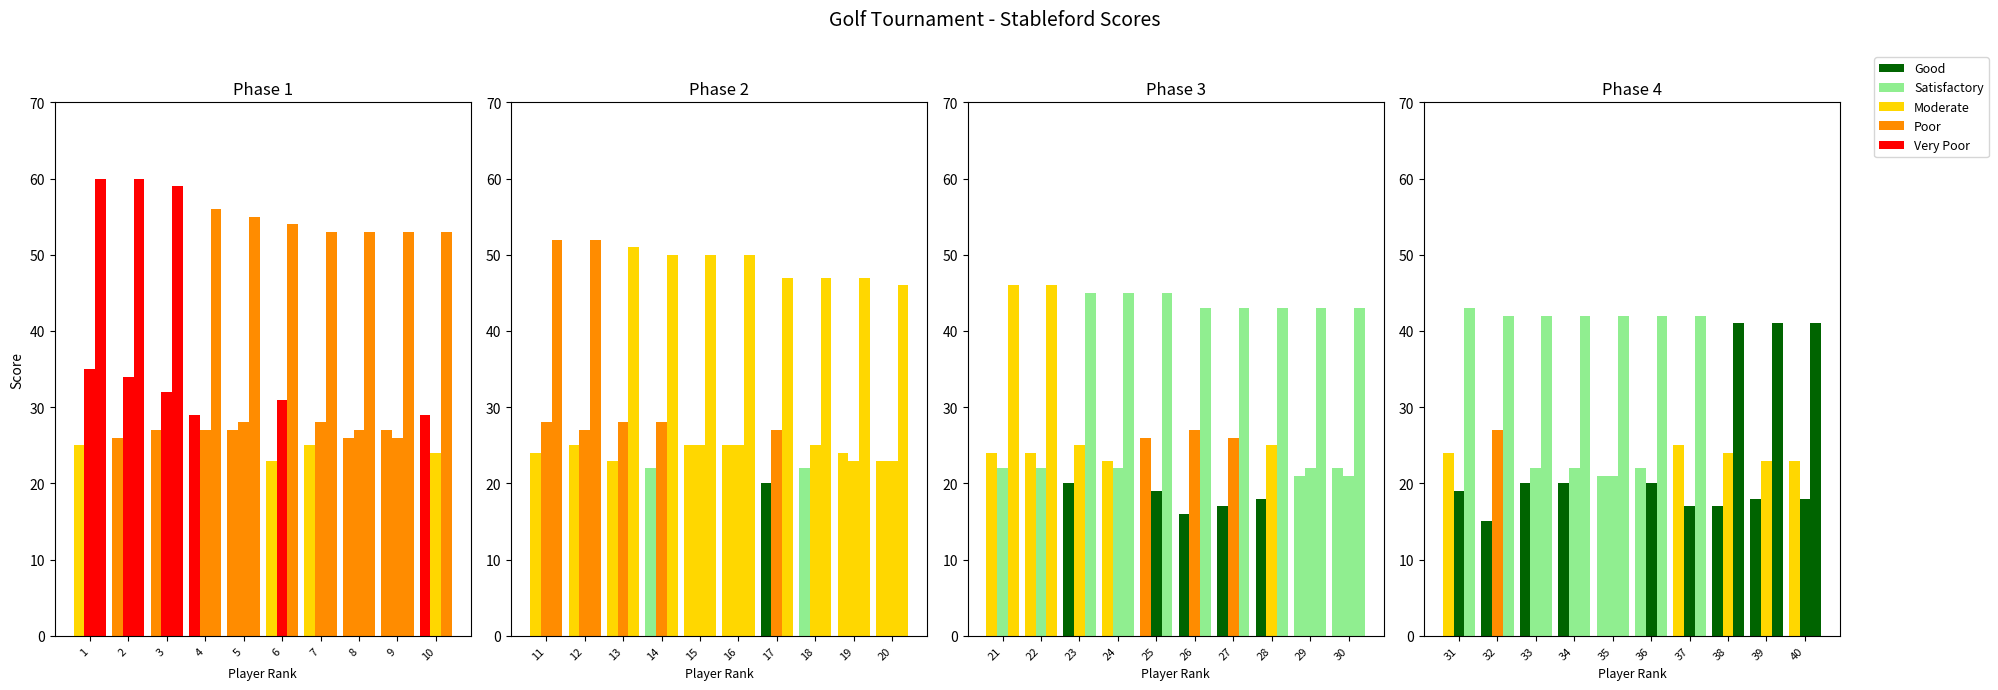

Where does the Round 1 series first go above 23?

1